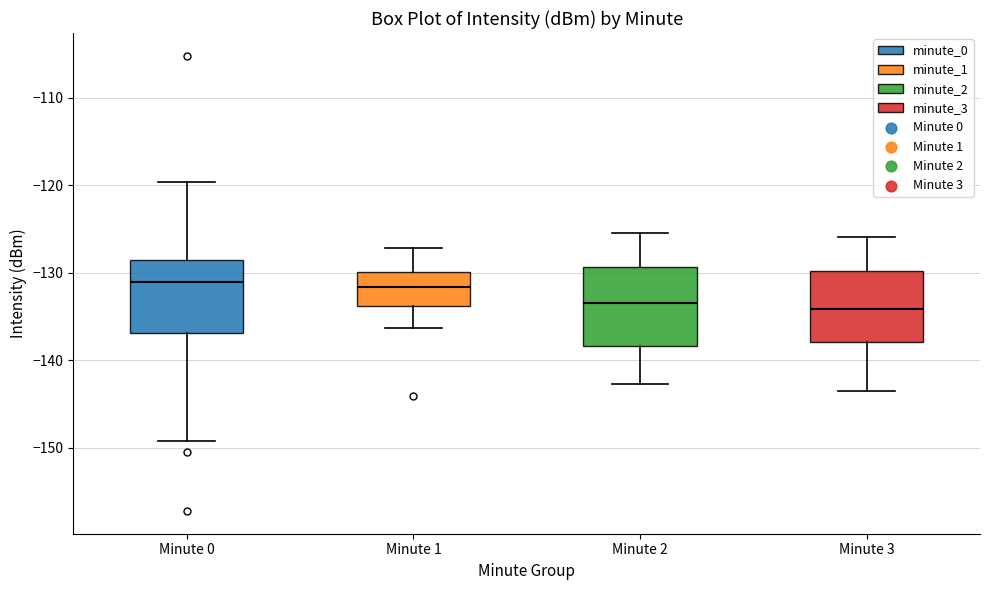

Reading left to right, transcribe this box plot: for each box, give where its median line is, the range the box spans, and where its two whiskers end, as read against the y-axis. The values are not printed on the chart, so give them approximately, as read against the axis.

Minute 0: median -131, box -137 to -129, whiskers -149 to -120
Minute 1: median -132, box -134 to -130, whiskers -136 to -127
Minute 2: median -133, box -138 to -129, whiskers -143 to -125
Minute 3: median -134, box -138 to -130, whiskers -143 to -126